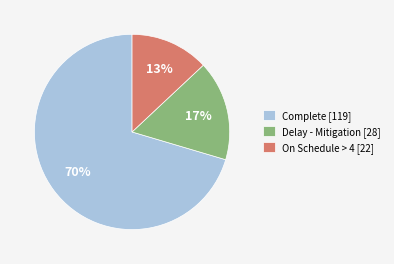

Which has a higher value, On Schedule > 4 [22] or Delay - Mitigation [28]?

Delay - Mitigation [28]